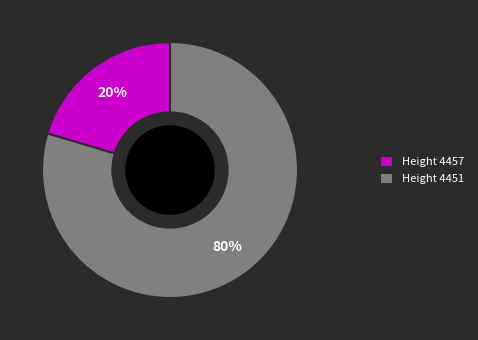

Which category has the smallest portion of the pie?

Height 4457